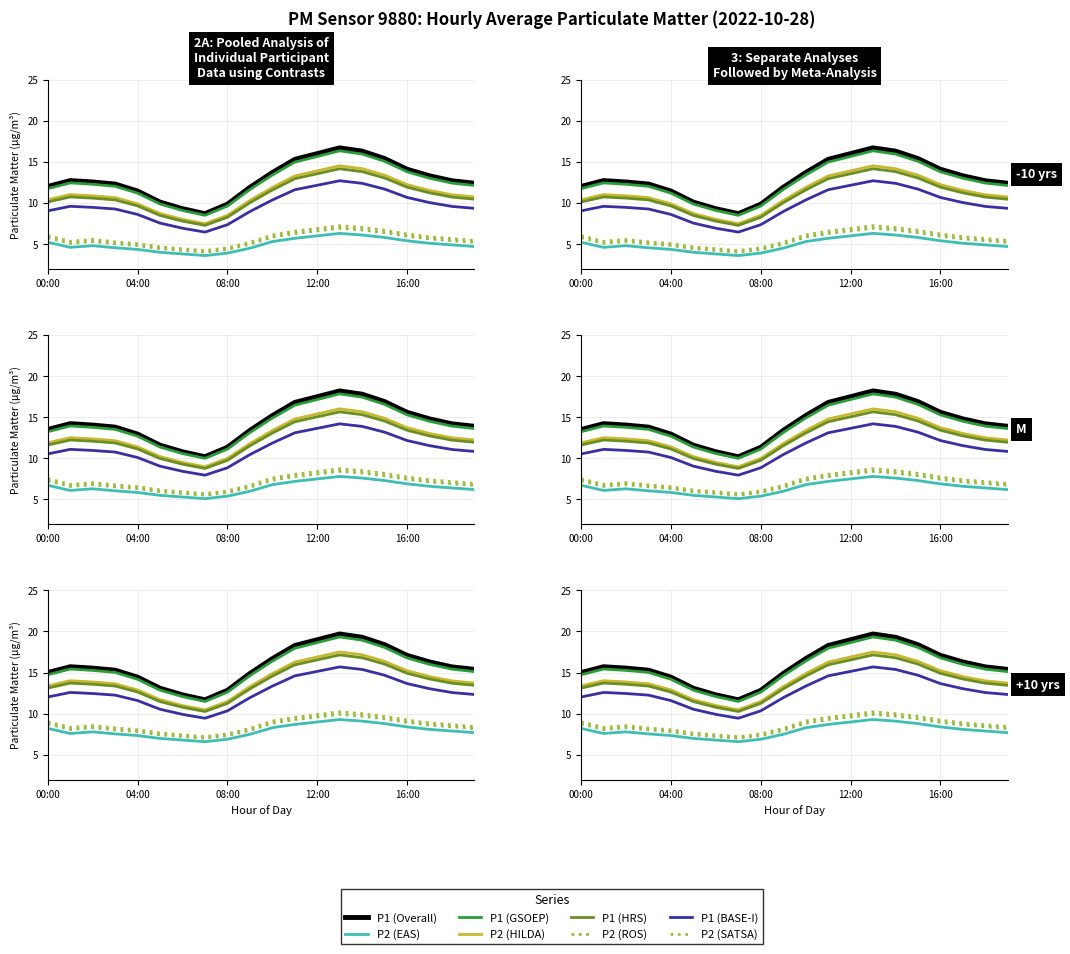

The P1 series shows 5.6 at 13:00. True or false?

False